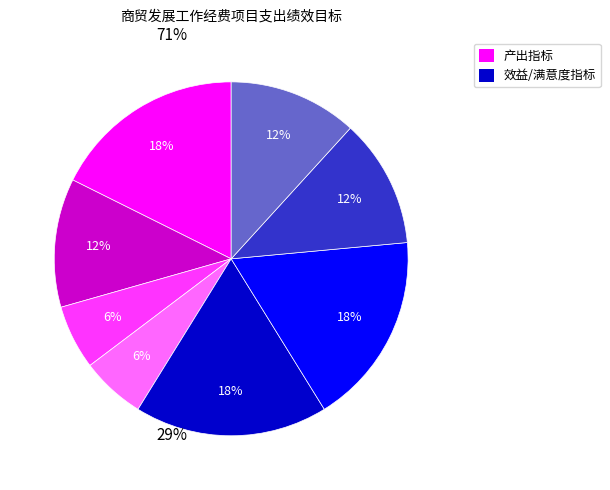

Is there any slice that represents more than half of the pie?

No